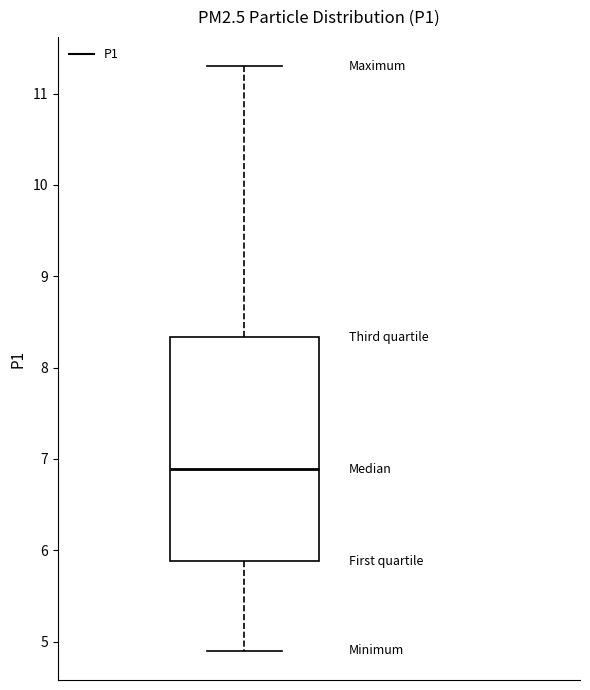

Transcribe this box plot: give where the median line is, the range the box spans, and where the two whiskers end, as read against the y-axis. The values are not printed on the chart, so give them approximately, as read against the axis.

median 6.9, box 5.9 to 8.3, whiskers 4.9 to 11.3